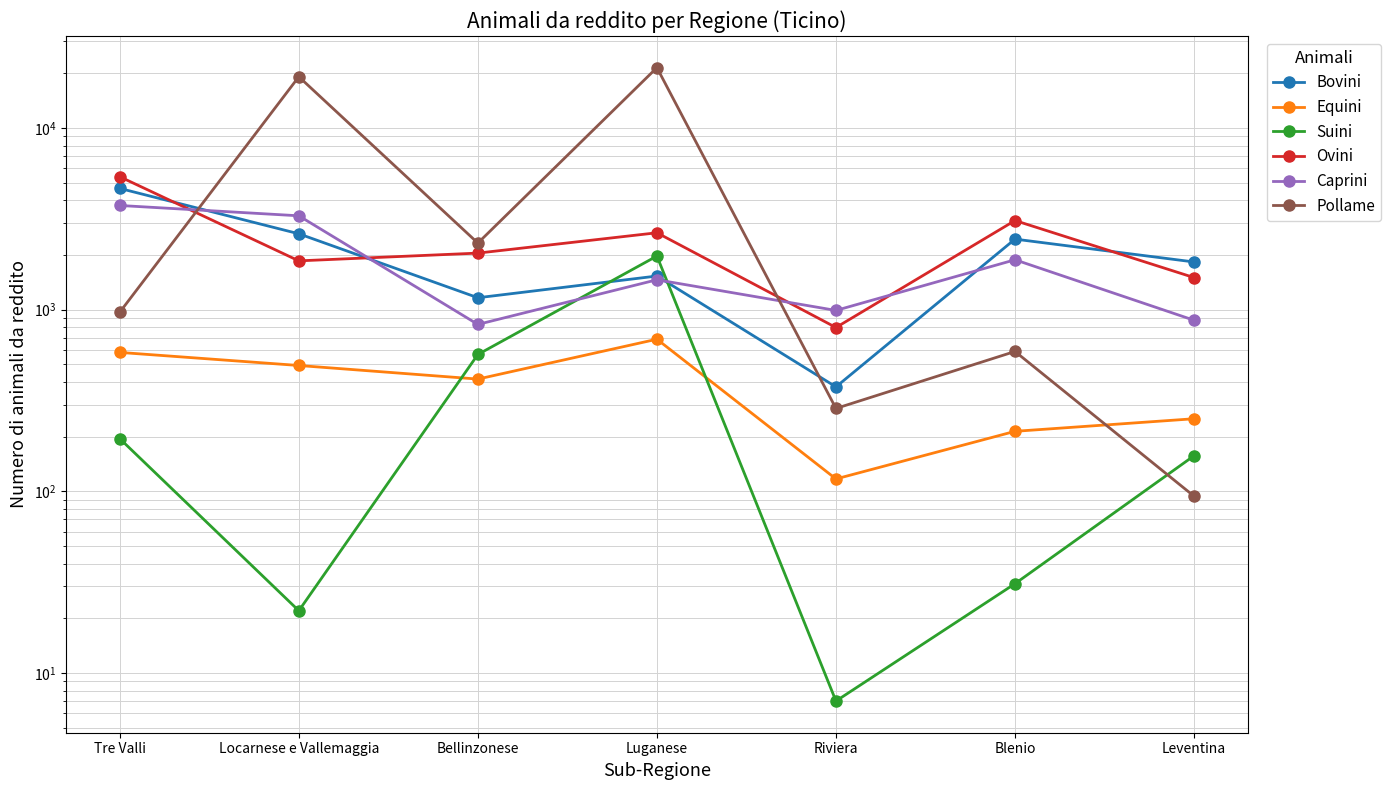

What value does the Caprini series have at Locarnese e Vallemaggia, to the nearest 50?

3300